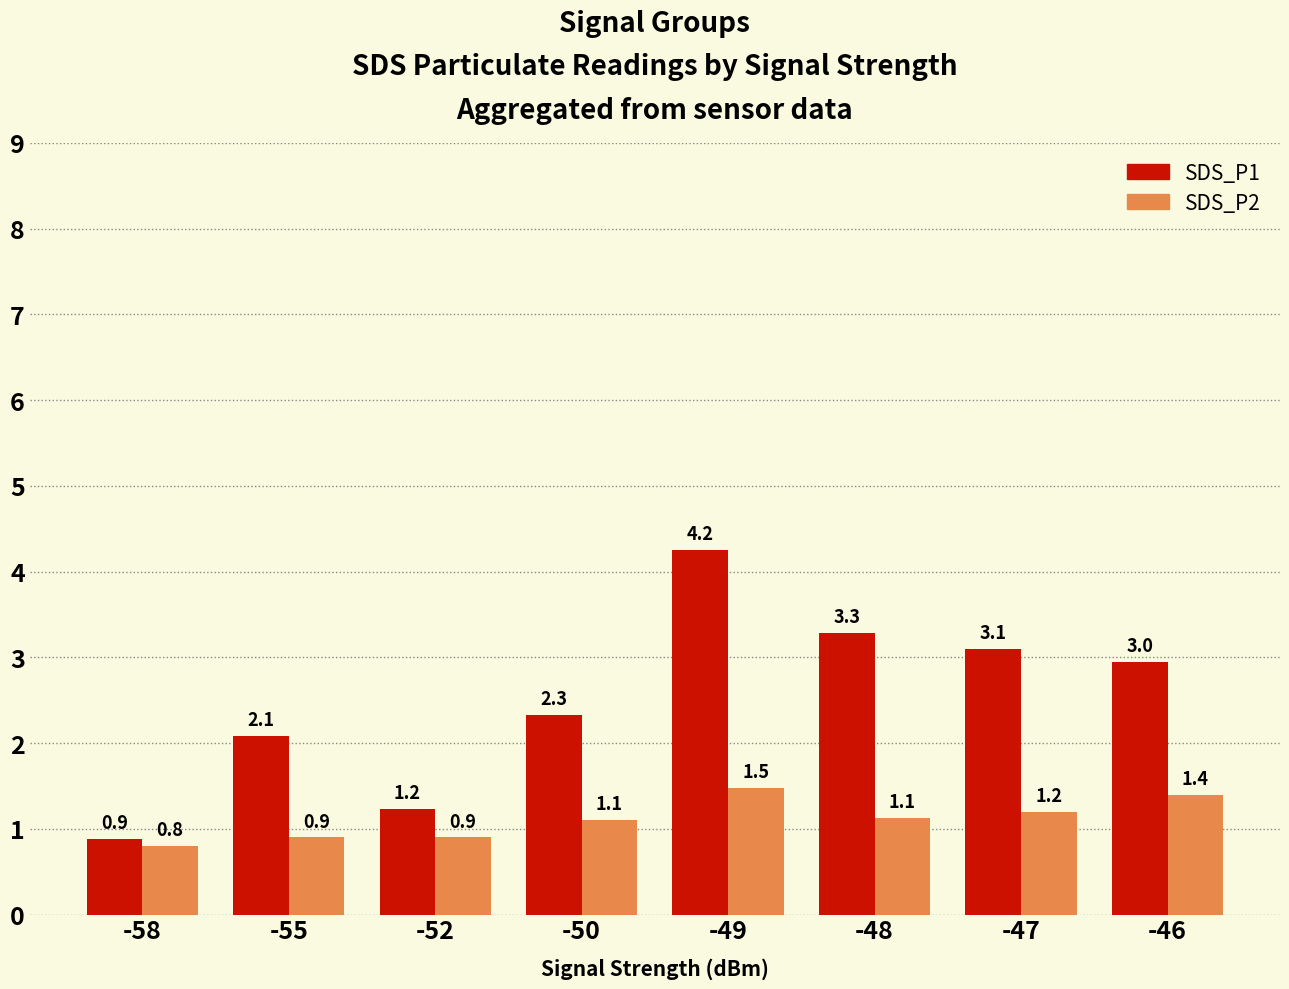

What is the smallest value displayed?

0.8